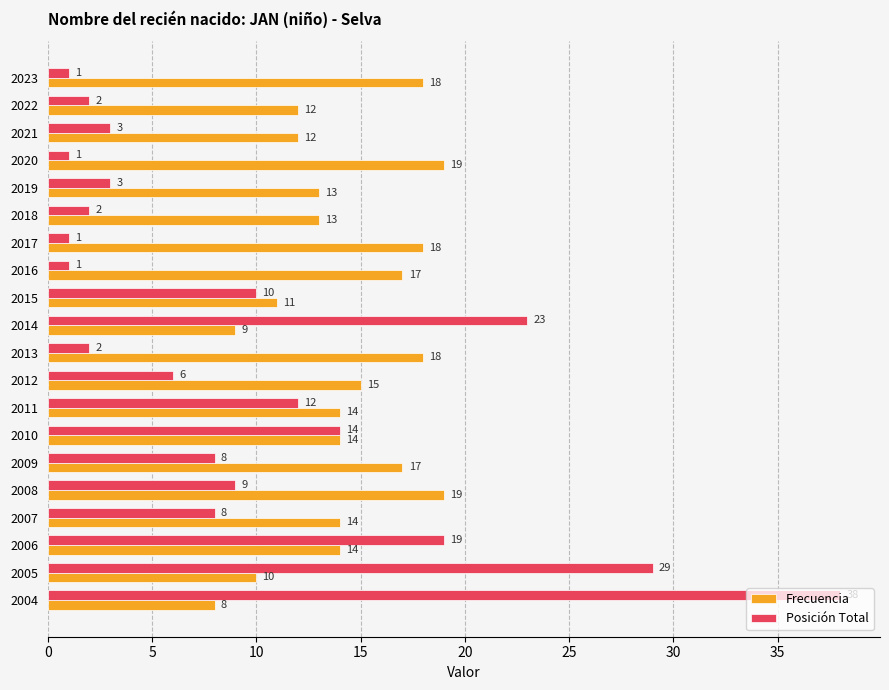

Is it true that Posición Total equals 1 at 2019?

False